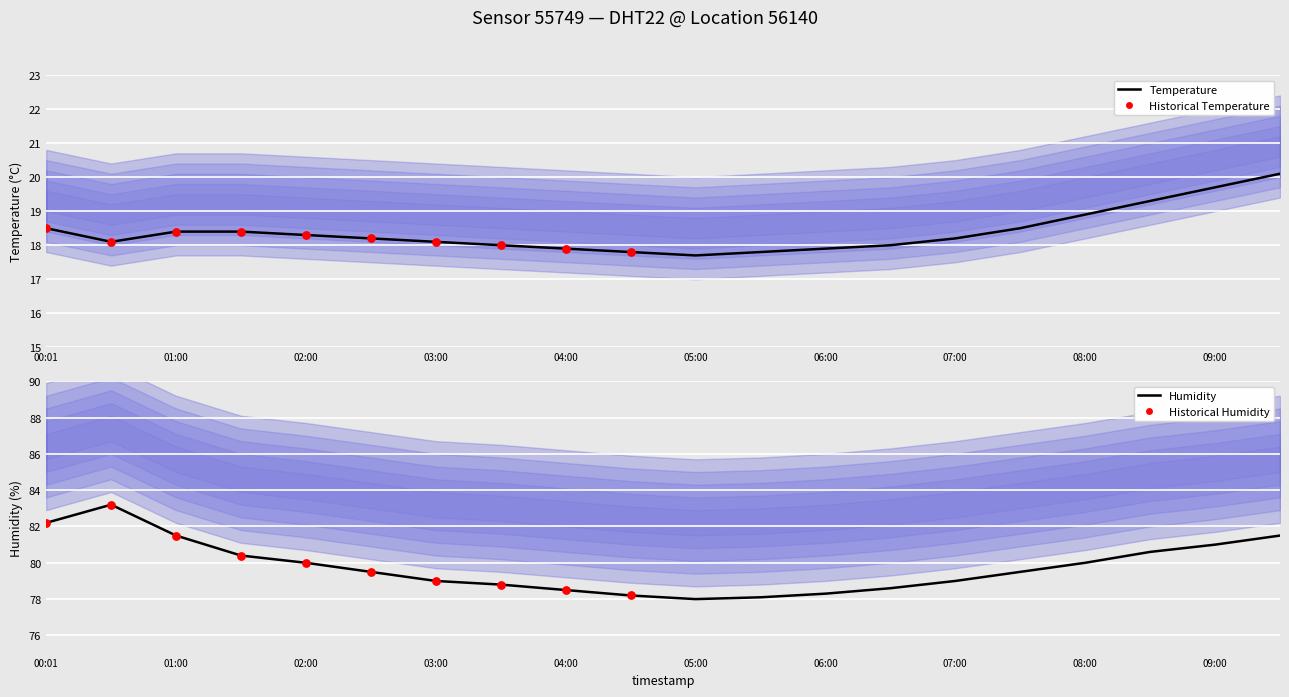

What is the total value across all series at 06:30?

96.6